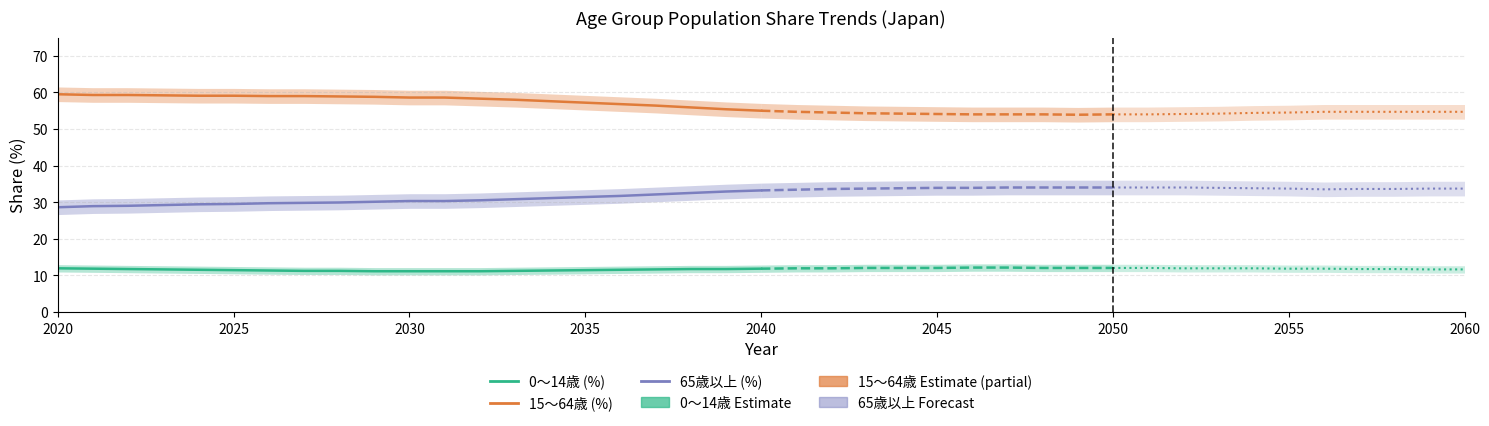

What position from the right is 2040?

1